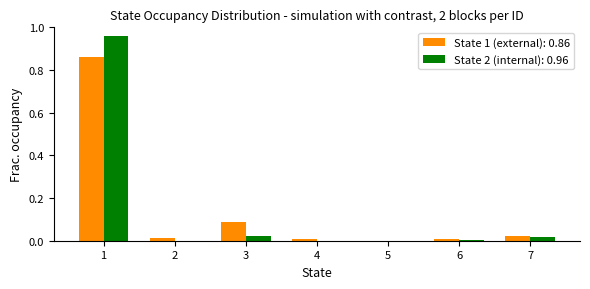

The State 2 (internal): 0.96 series shows 0.0 at 7. True or false?

True